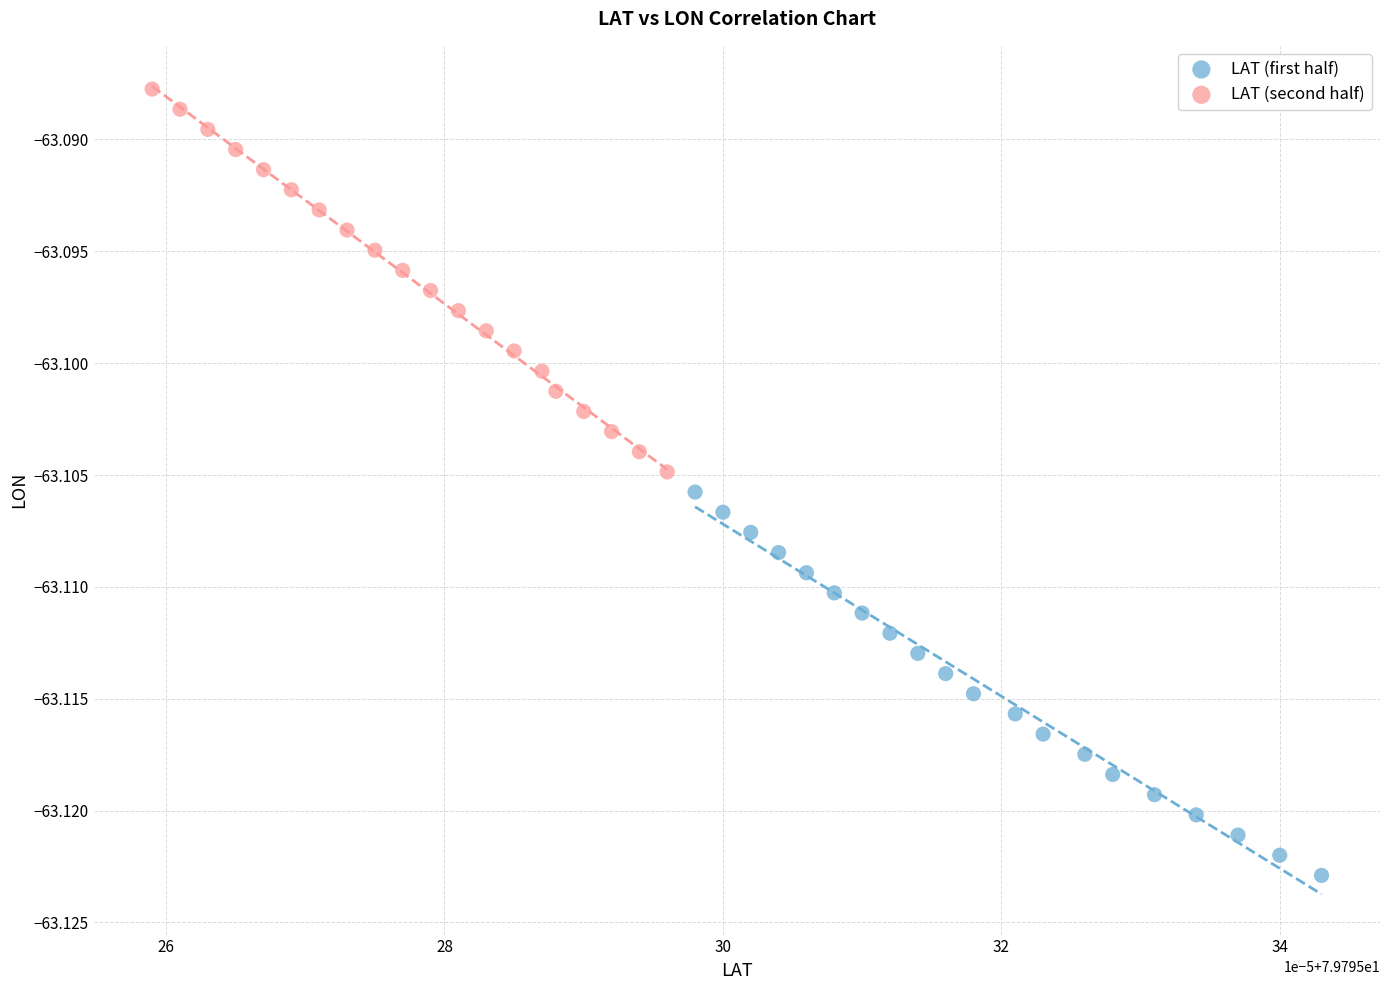

Which series reaches the minimum Y coordinate?

LAT (first half)